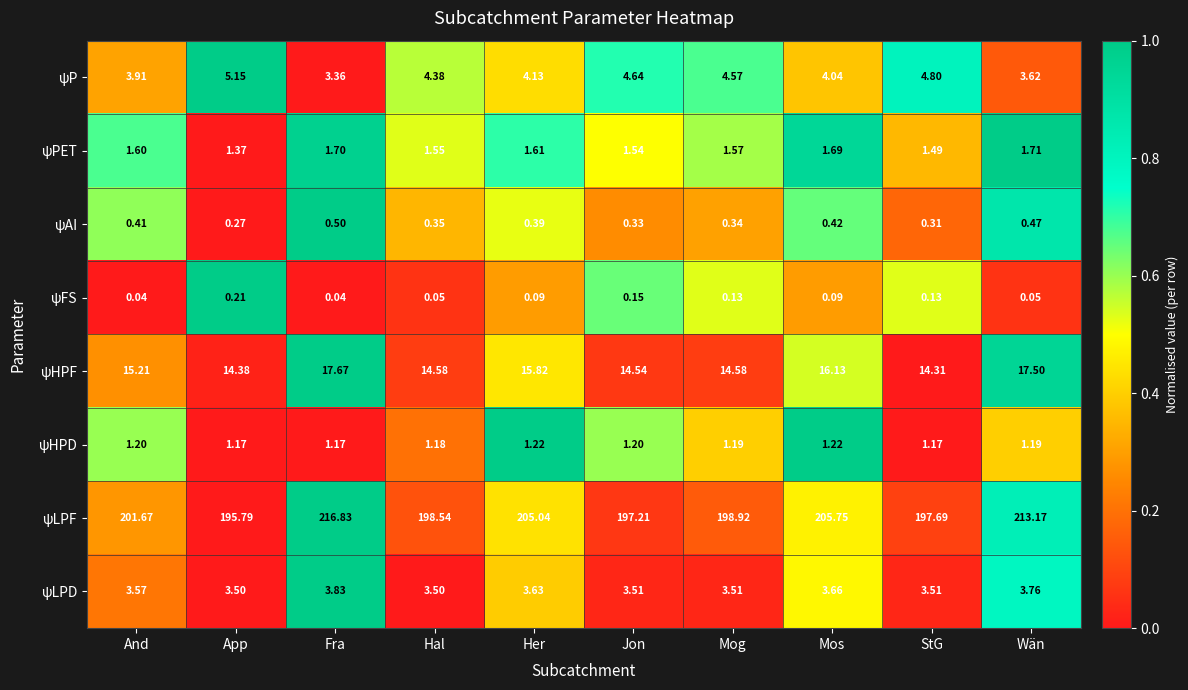

Which series has the largest total across all categories?

ψLPF